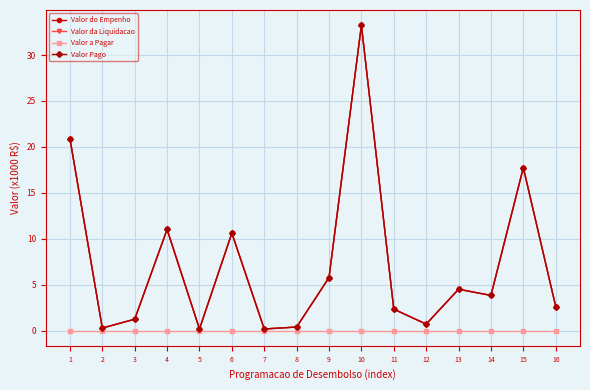

Is this an area chart (filled region under the line)?

No